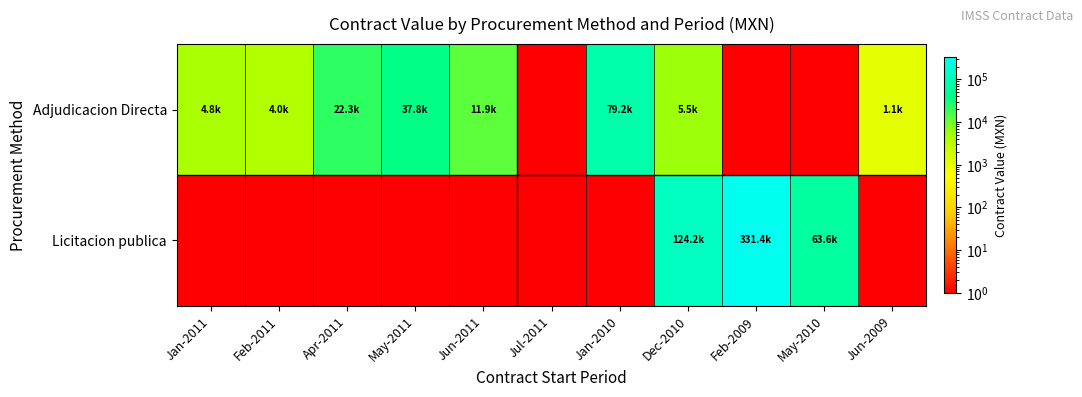

Count the number of categories in the chart.

11